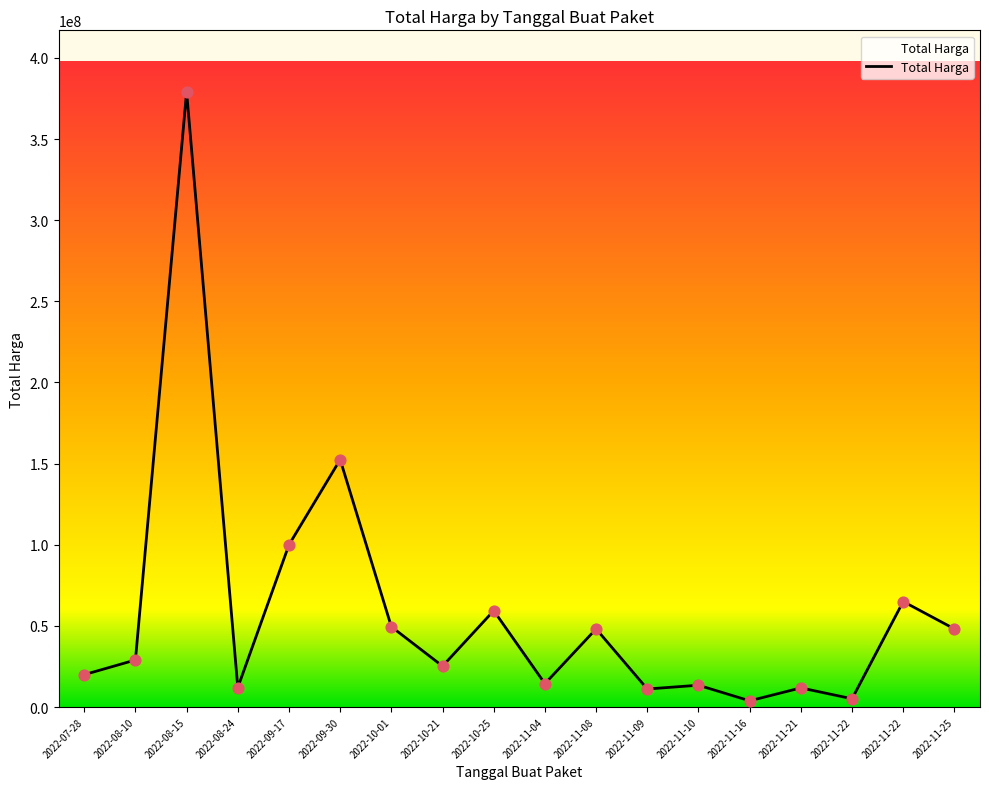

What is the ratio of the value at 2022-08-10 to the value at 2022-09-30?

0.2